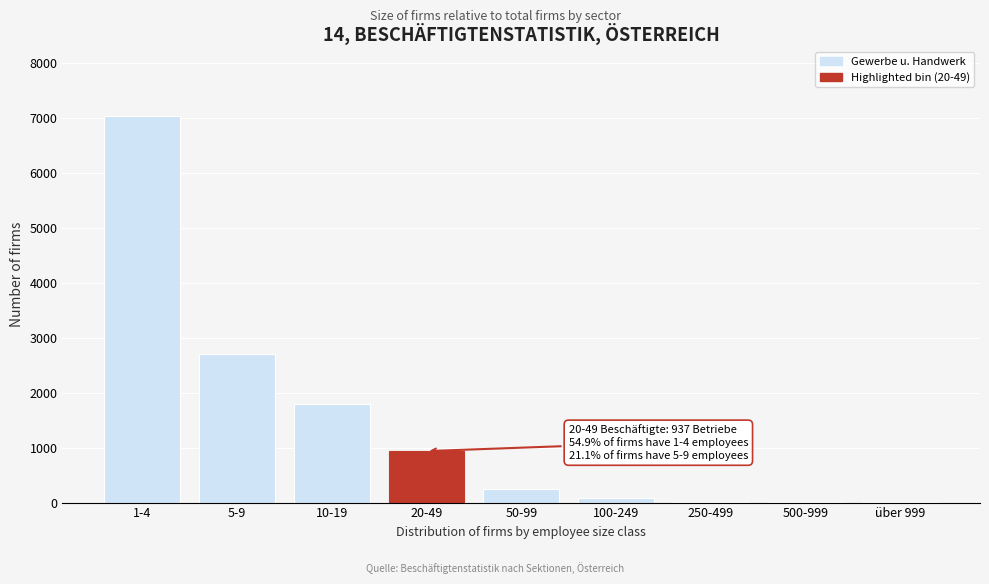

What is the sum of all values?

12832